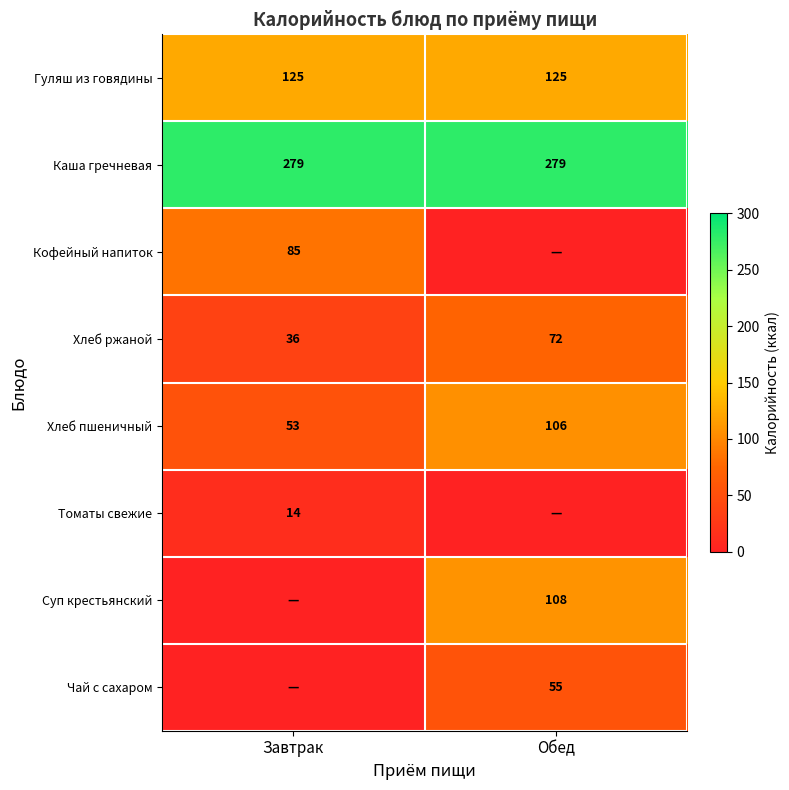

True or false: Гуляш из говядины has a value of 51 at Завтрак.

False